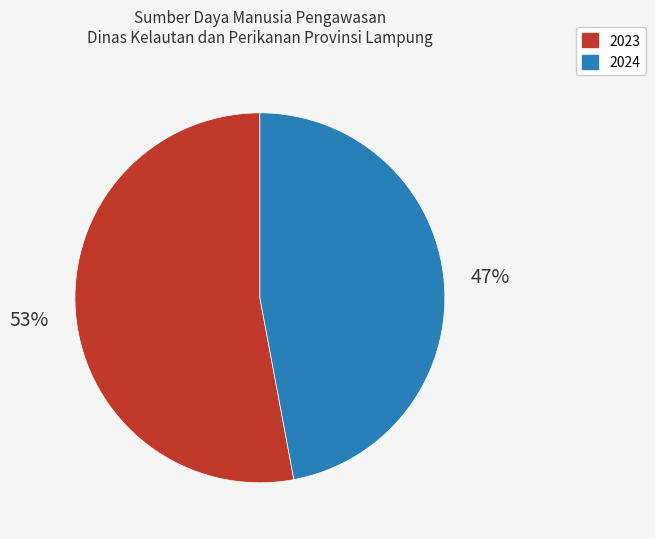

How many slices are in this pie chart?

2